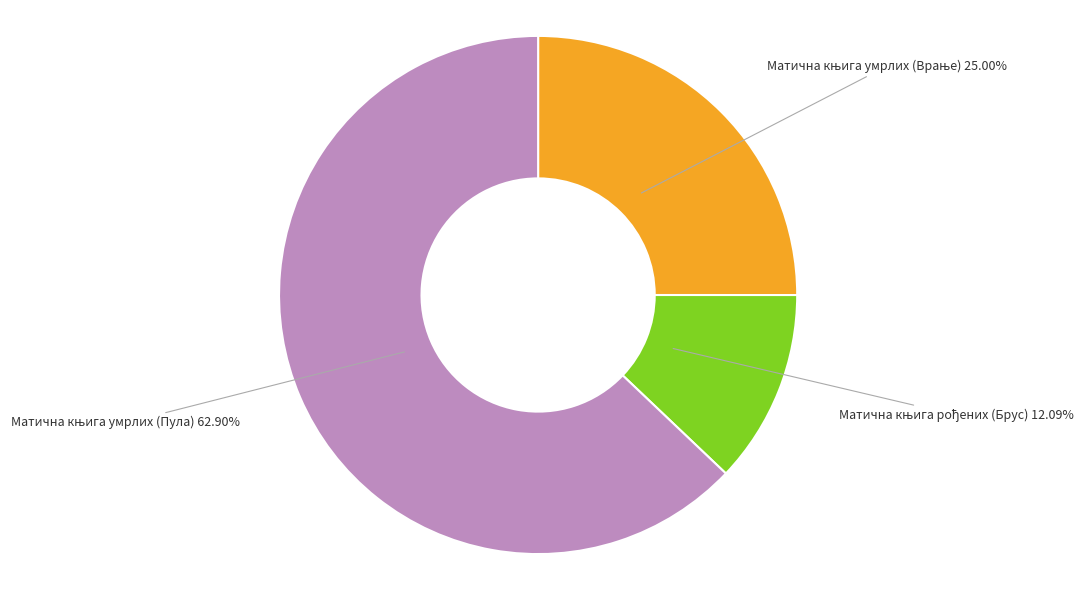

Does any single category account for the majority?

Yes